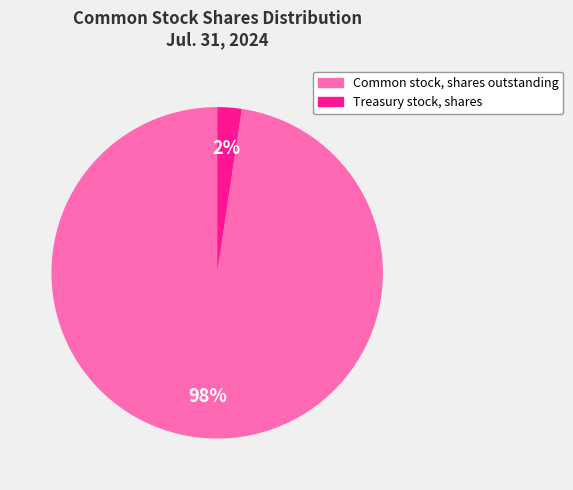

To the nearest percent, what is the average slice percentage?

50%